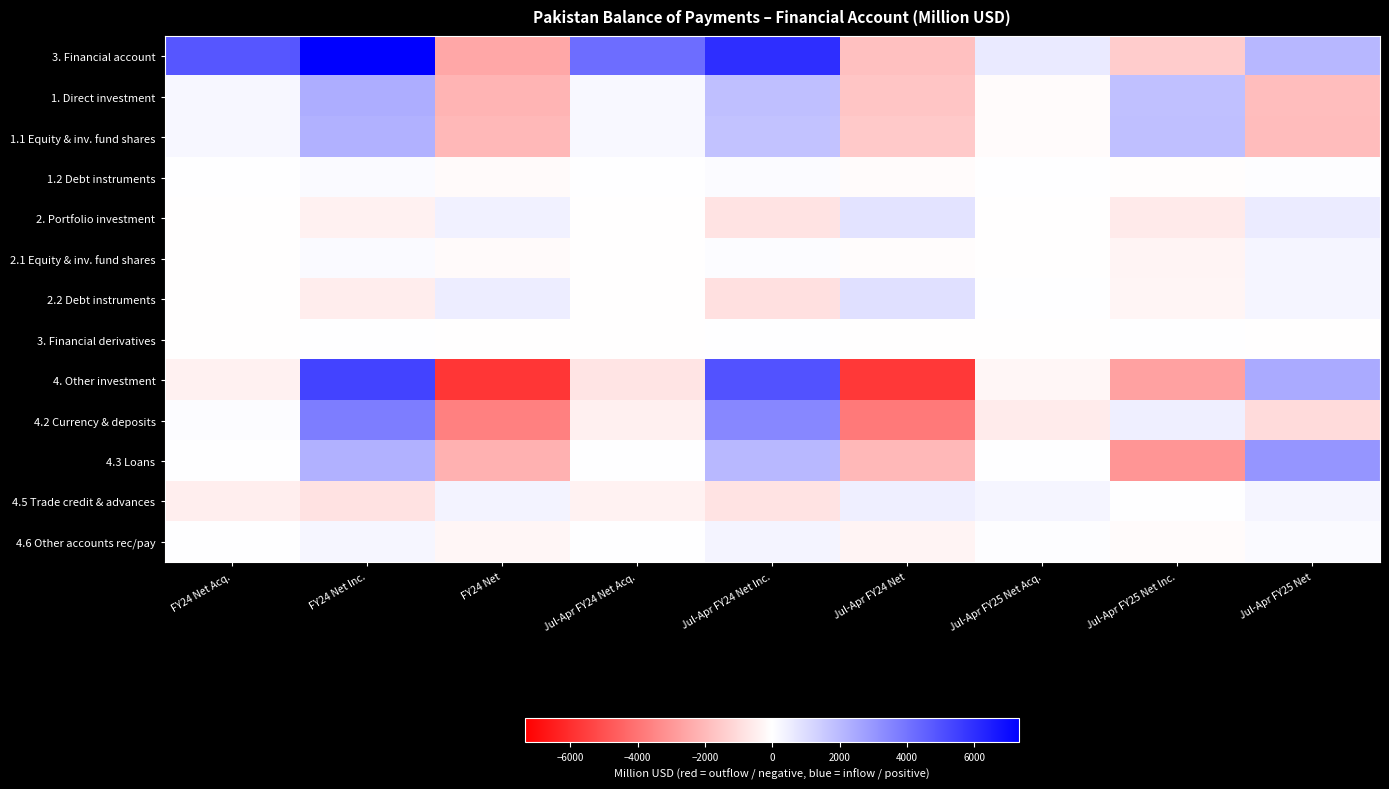

Reading right to left, list all the values displayed in this chart.

3. Financial account: Jul-Apr FY25 Net=2059	Jul-Apr FY25 Net Inc.=-1460	Jul-Apr FY25 Net Acq.=599	Jul-Apr FY24 Net=-1802	Jul-Apr FY24 Net Inc.=5985	Jul-Apr FY24 Net Acq.=4183	FY24 Net=-2508	FY24 Net Inc.=7347	FY24 Net Acq.=4839
1. Direct investment: Jul-Apr FY25 Net=-1875	Jul-Apr FY25 Net Inc.=1785	Jul-Apr FY25 Net Acq.=-90	Jul-Apr FY24 Net=-1638	Jul-Apr FY24 Net Inc.=1835	Jul-Apr FY24 Net Acq.=197	FY24 Net=-2126	FY24 Net Inc.=2346	FY24 Net Acq.=220
1.1 Equity & inv. fund shares: Jul-Apr FY25 Net=-1920	Jul-Apr FY25 Net Inc.=1830	Jul-Apr FY25 Net Acq.=-90	Jul-Apr FY24 Net=-1545	Jul-Apr FY24 Net Inc.=1740	Jul-Apr FY24 Net Acq.=195	FY24 Net=-2011	FY24 Net Inc.=2228	FY24 Net Acq.=217
1.2 Debt instruments: Jul-Apr FY25 Net=45	Jul-Apr FY25 Net Inc.=-45	Jul-Apr FY25 Net Acq.=0	Jul-Apr FY24 Net=-93	Jul-Apr FY24 Net Inc.=95	Jul-Apr FY24 Net Acq.=2	FY24 Net=-115	FY24 Net Inc.=118	FY24 Net Acq.=3
2. Portfolio investment: Jul-Apr FY25 Net=562	Jul-Apr FY25 Net Inc.=-574	Jul-Apr FY25 Net Acq.=-12	Jul-Apr FY24 Net=795	Jul-Apr FY24 Net Inc.=-797	Jul-Apr FY24 Net Acq.=-2	FY24 Net=376	FY24 Net Inc.=-382	FY24 Net Acq.=-6
2.1 Equity & inv. fund shares: Jul-Apr FY25 Net=277	Jul-Apr FY25 Net Inc.=-289	Jul-Apr FY25 Net Acq.=-12	Jul-Apr FY24 Net=-84	Jul-Apr FY24 Net Inc.=83	Jul-Apr FY24 Net Acq.=-1	FY24 Net=-124	FY24 Net Inc.=122	FY24 Net Acq.=-2
2.2 Debt instruments: Jul-Apr FY25 Net=285	Jul-Apr FY25 Net Inc.=-285	Jul-Apr FY25 Net Acq.=0	Jul-Apr FY24 Net=879	Jul-Apr FY24 Net Inc.=-880	Jul-Apr FY24 Net Acq.=-1	FY24 Net=500	FY24 Net Inc.=-504	FY24 Net Acq.=-4
3. Financial derivatives: Jul-Apr FY25 Net=-1	Jul-Apr FY25 Net Inc.=0	Jul-Apr FY25 Net Acq.=-1	Jul-Apr FY24 Net=-5	Jul-Apr FY24 Net Inc.=0	Jul-Apr FY24 Net Acq.=-5	FY24 Net=-10	FY24 Net Inc.=0	FY24 Net Acq.=-10
4. Other investment: Jul-Apr FY25 Net=2422	Jul-Apr FY25 Net Inc.=-2671	Jul-Apr FY25 Net Acq.=-249	Jul-Apr FY24 Net=-5706	Jul-Apr FY24 Net Inc.=4947	Jul-Apr FY24 Net Acq.=-759	FY24 Net=-5764	FY24 Net Inc.=5383	FY24 Net Acq.=-381
4.2 Currency & deposits: Jul-Apr FY25 Net=-1012	Jul-Apr FY25 Net Inc.=451	Jul-Apr FY25 Net Acq.=-561	Jul-Apr FY24 Net=-3840	Jul-Apr FY24 Net Inc.=3435	Jul-Apr FY24 Net Acq.=-405	FY24 Net=-3628	FY24 Net Inc.=3712	FY24 Net Acq.=84
4.3 Loans: Jul-Apr FY25 Net=3032	Jul-Apr FY25 Net Inc.=-3032	Jul-Apr FY25 Net Acq.=0	Jul-Apr FY24 Net=-2013	Jul-Apr FY24 Net Inc.=2013	Jul-Apr FY24 Net Acq.=0	FY24 Net=-2235	FY24 Net Inc.=2235	FY24 Net Acq.=0
4.5 Trade credit & advances: Jul-Apr FY25 Net=273	Jul-Apr FY25 Net Inc.=0	Jul-Apr FY25 Net Acq.=273	Jul-Apr FY24 Net=441	Jul-Apr FY24 Net Inc.=-795	Jul-Apr FY24 Net Acq.=-354	FY24 Net=333	FY24 Net Inc.=-806	FY24 Net Acq.=-473
4.6 Other accounts rec/pay: Jul-Apr FY25 Net=129	Jul-Apr FY25 Net Inc.=-90	Jul-Apr FY25 Net Acq.=39	Jul-Apr FY24 Net=-294	Jul-Apr FY24 Net Inc.=294	Jul-Apr FY24 Net Acq.=0	FY24 Net=-234	FY24 Net Inc.=242	FY24 Net Acq.=8